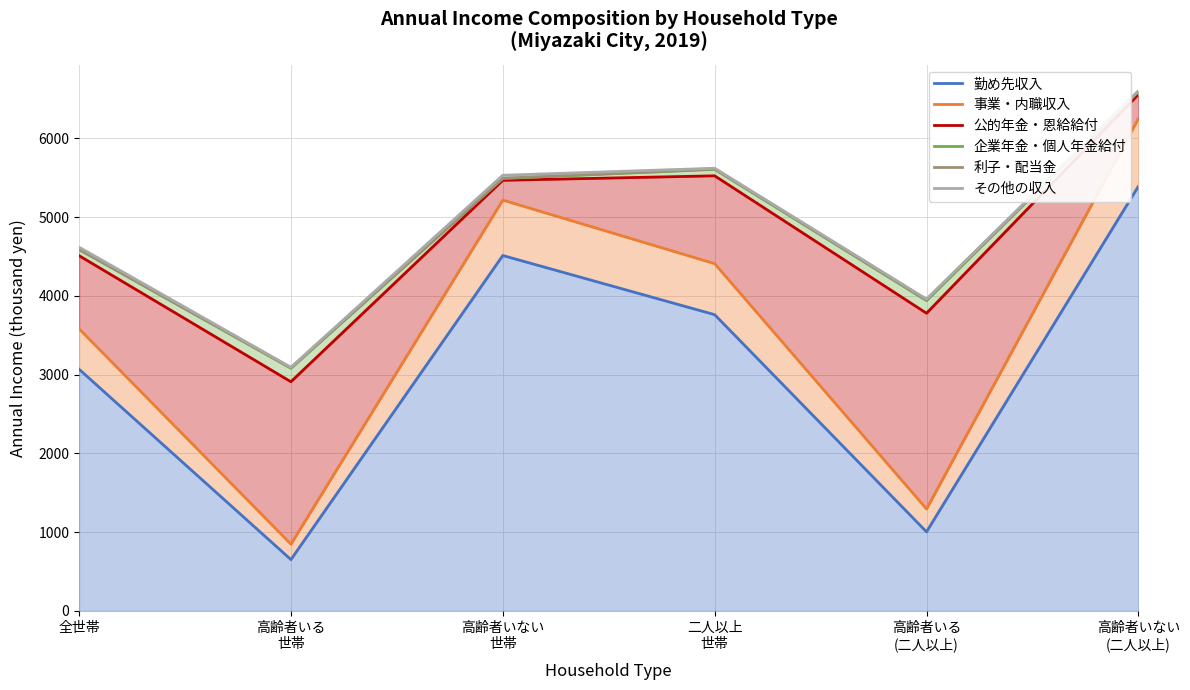

How many data points does each series have?

6